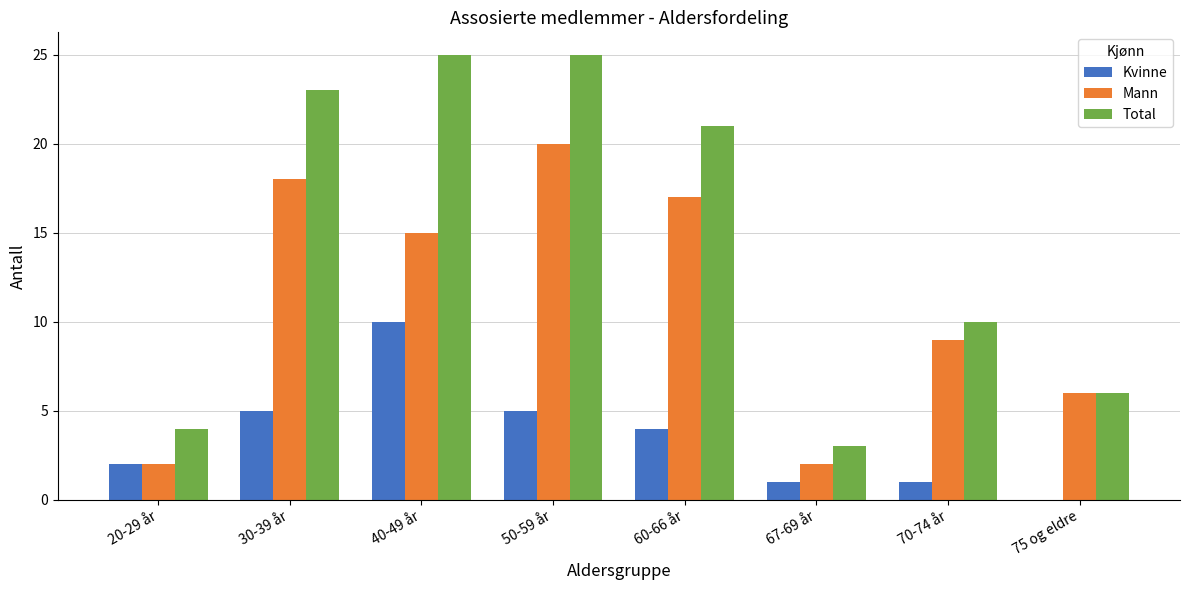

What is the average value of the Mann series?

11